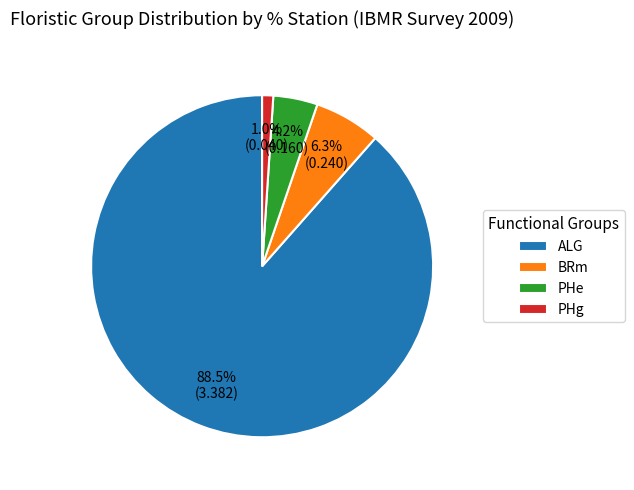

What is the total percentage of PHe and PHg?

5.2%